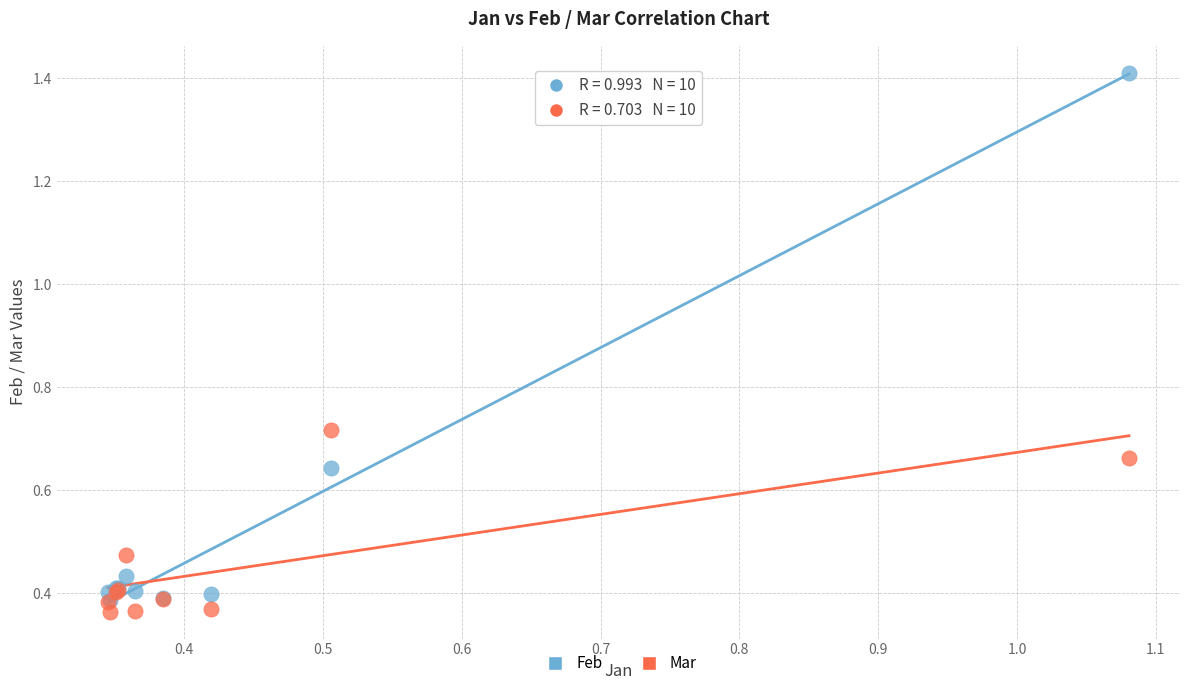

What are all the series names shown in the legend?

Feb, Mar